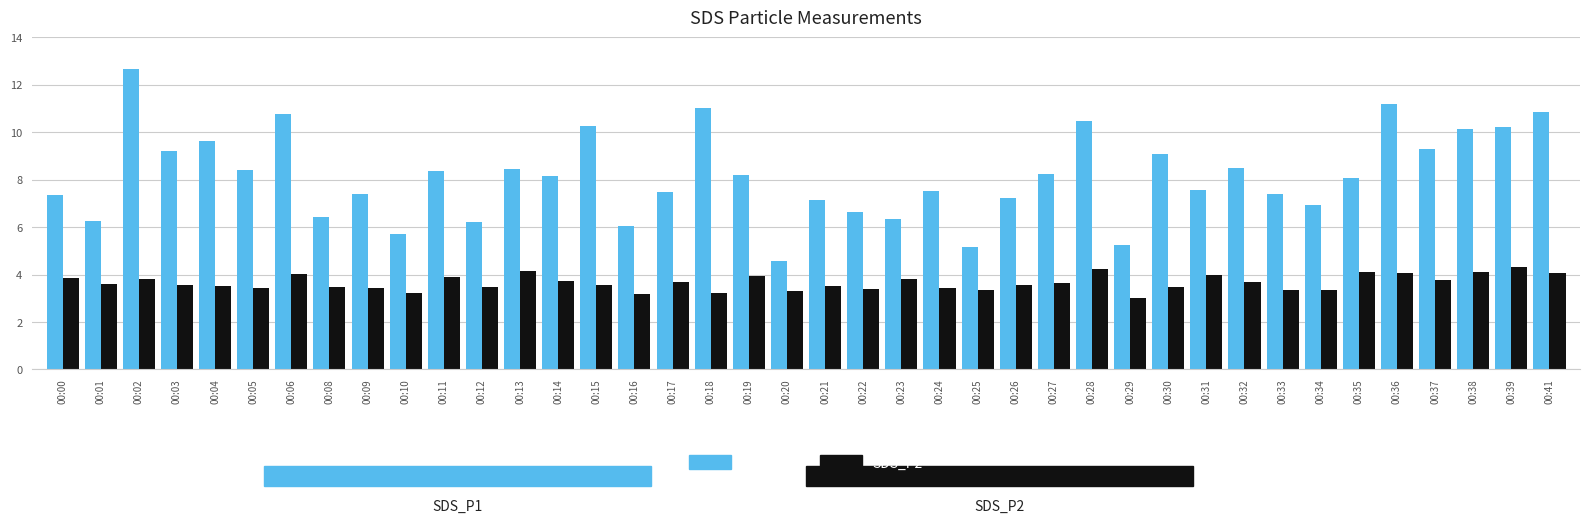

Rank the series at 00:15 from highest to lowest value.

SDS_P1, SDS_P2